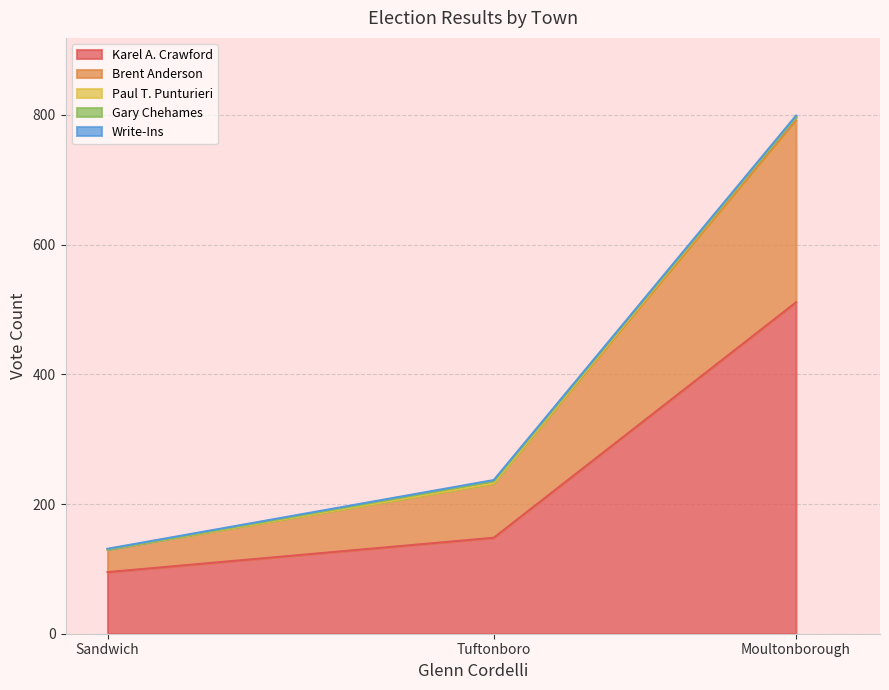

Which category has the highest value in the Gary Chehames series?

Tuftonboro